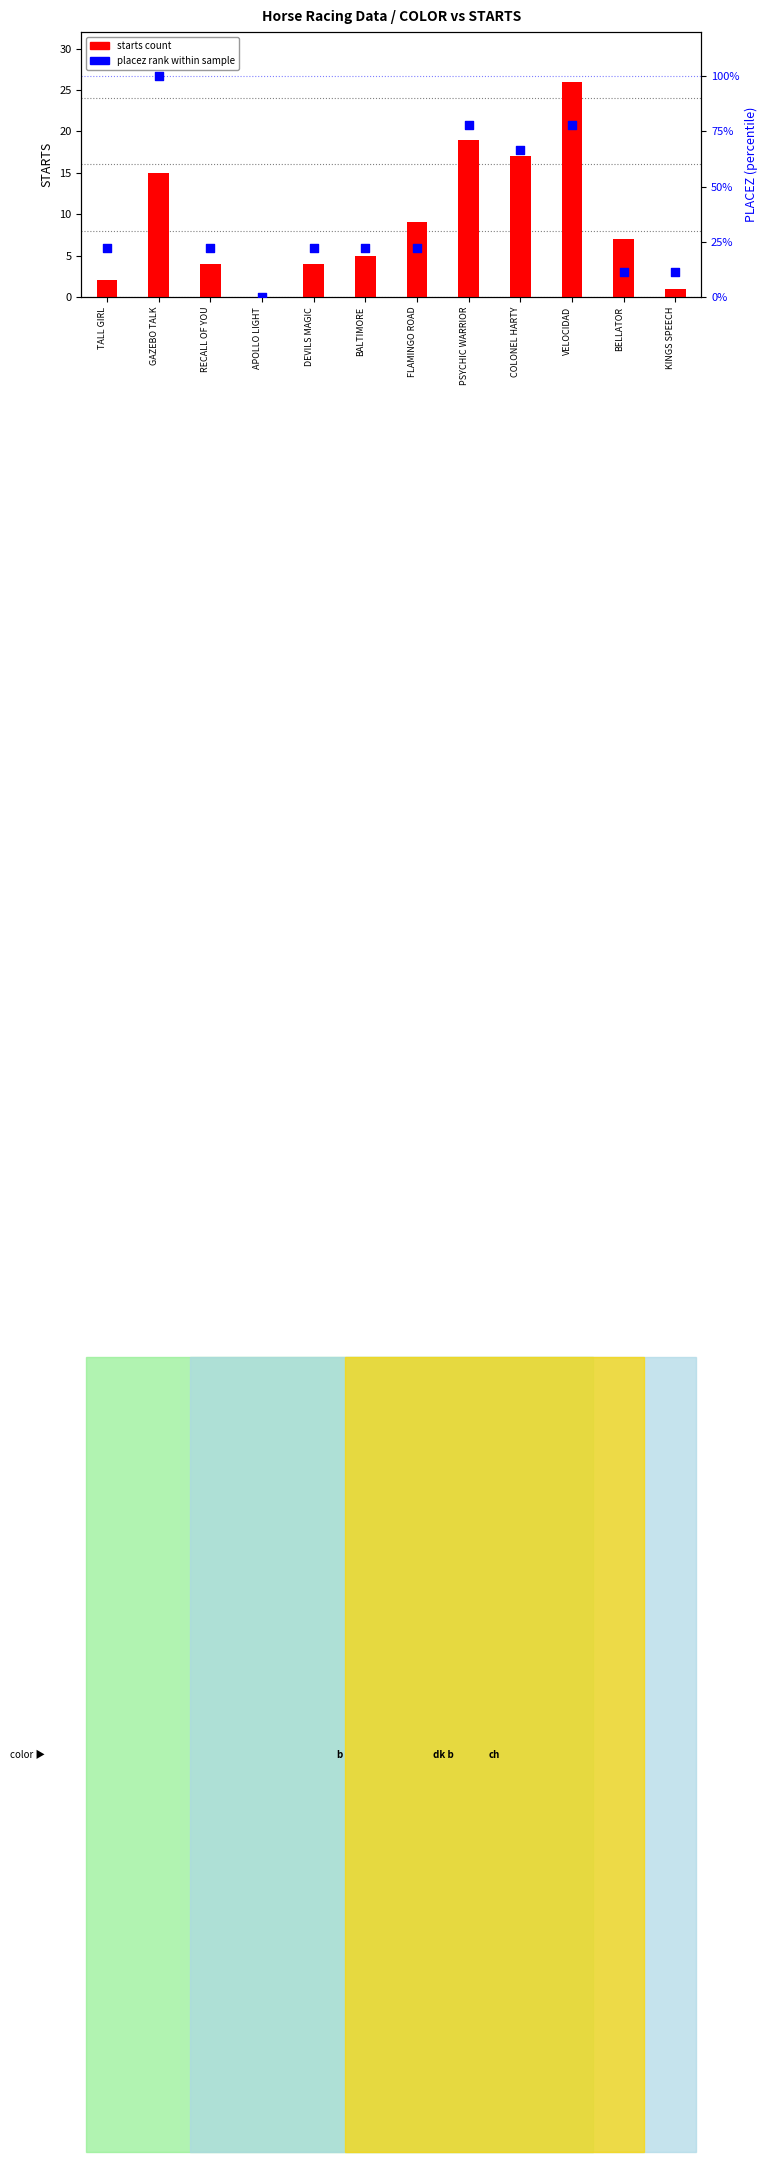

At how many categories does at least one series exceed 76?

3